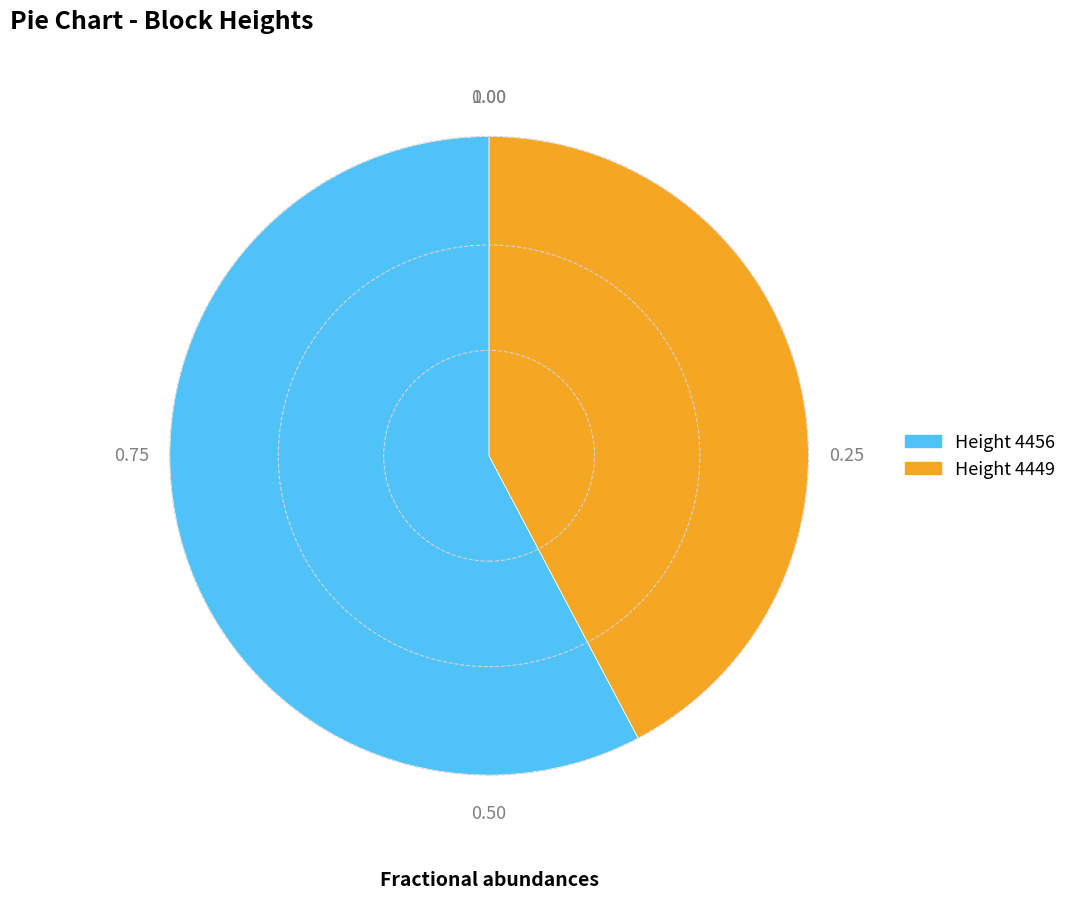

Is there a majority slice in this chart?

Yes